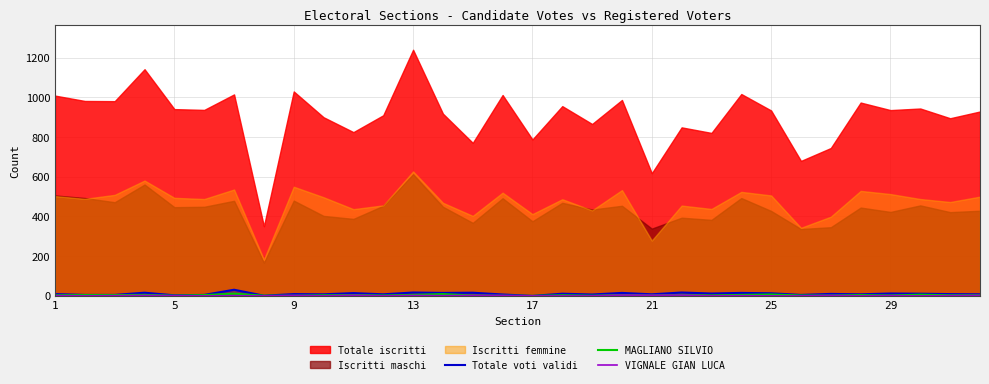

The value of MAGLIANO SILVIO at 10 is 4. True or false?

True